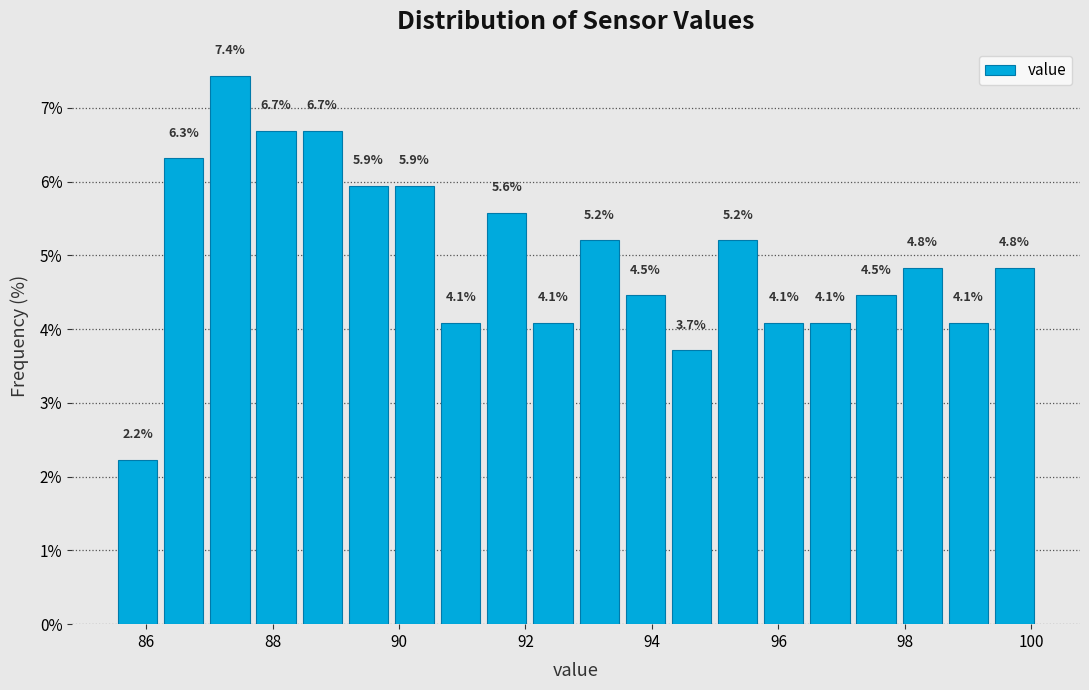

Around what value on the x-axis is the tallest bar? Give the approximate position of its centre, as read against the axis.

87.4